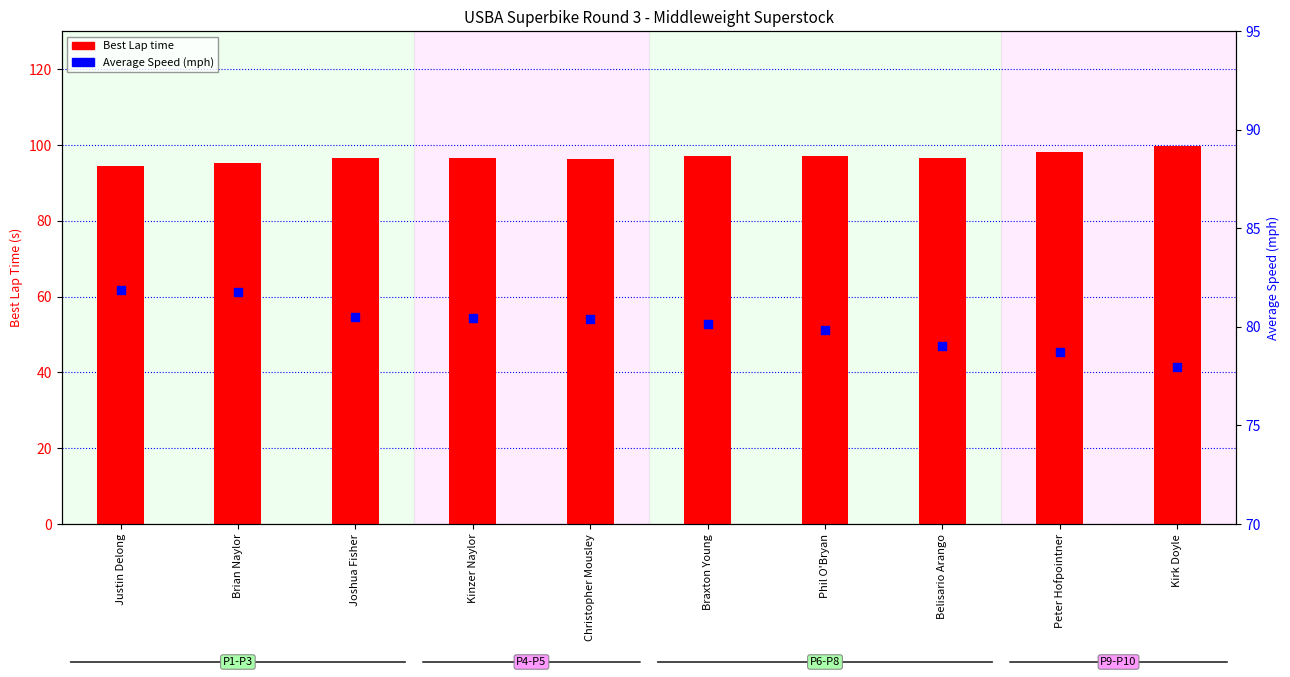

What is the total value across all series at Braxton Young?

177.2